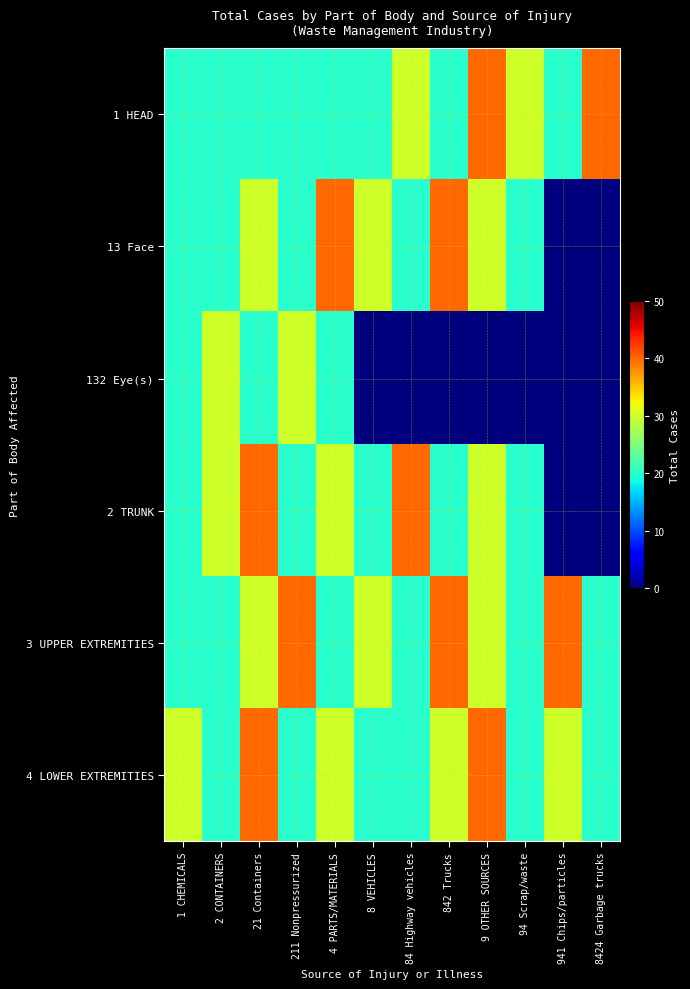

Which has a higher value, 842 Trucks or 1 CHEMICALS?

842 Trucks